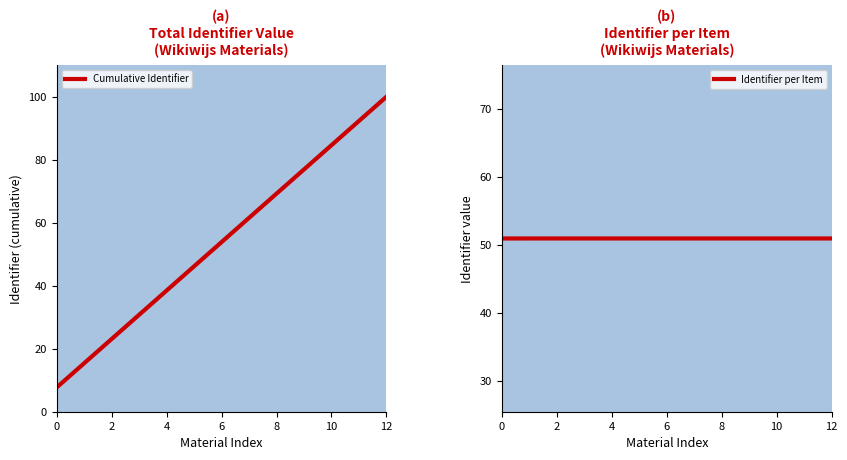

After their last crossing, which series has the higher values: Cumulative Identifier or Identifier per Item?

Cumulative Identifier